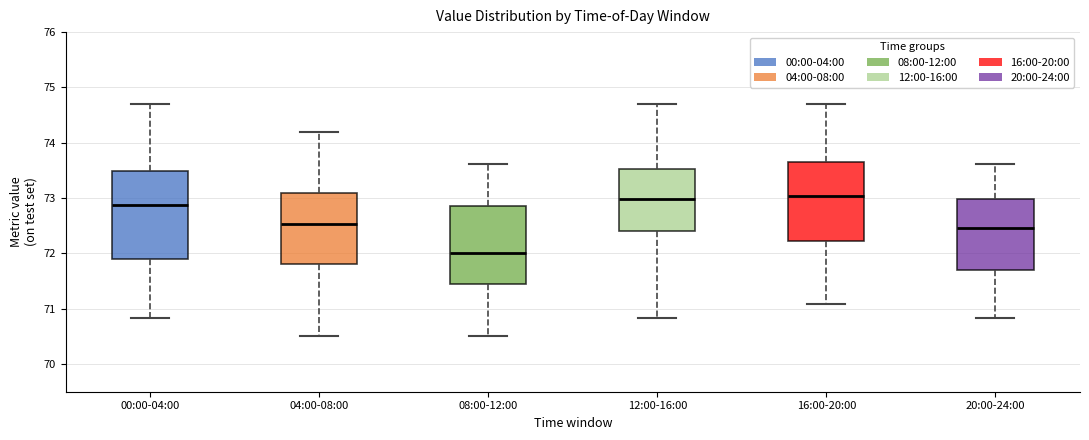

Reading left to right, read every box against the y-axis: the position of its median line, the range the box covers, and the ends of its whiskers. The values are not printed on the chart, so give them approximately, as read against the axis.

00:00-04:00: median 72.9, box 71.9 to 73.5, whiskers 70.8 to 74.7
04:00-08:00: median 72.5, box 71.8 to 73.1, whiskers 70.5 to 74.2
08:00-12:00: median 72.0, box 71.4 to 72.9, whiskers 70.5 to 73.6
12:00-16:00: median 73.0, box 72.4 to 73.5, whiskers 70.8 to 74.7
16:00-20:00: median 73.0, box 72.2 to 73.7, whiskers 71.1 to 74.7
20:00-24:00: median 72.5, box 71.7 to 73.0, whiskers 70.8 to 73.6